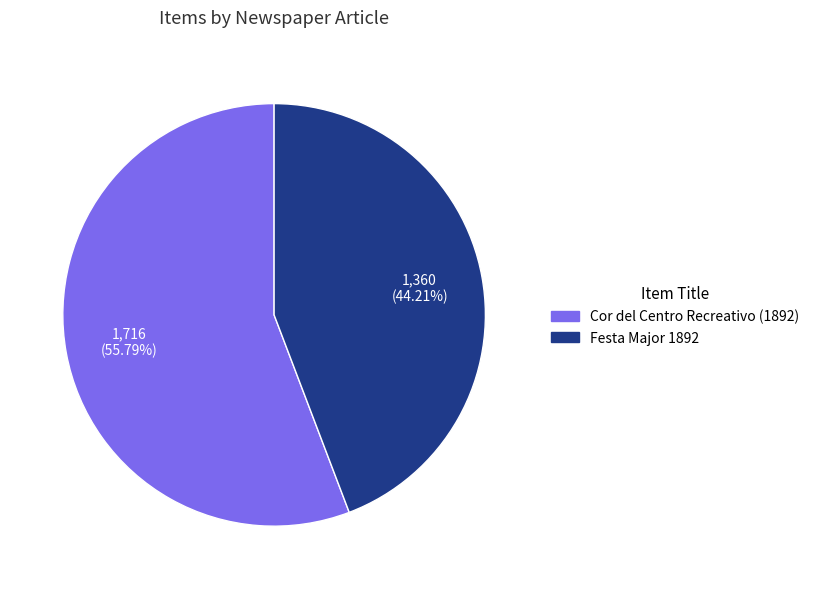

The Festa Major 1892 slice represents 59% of the pie. True or false?

False